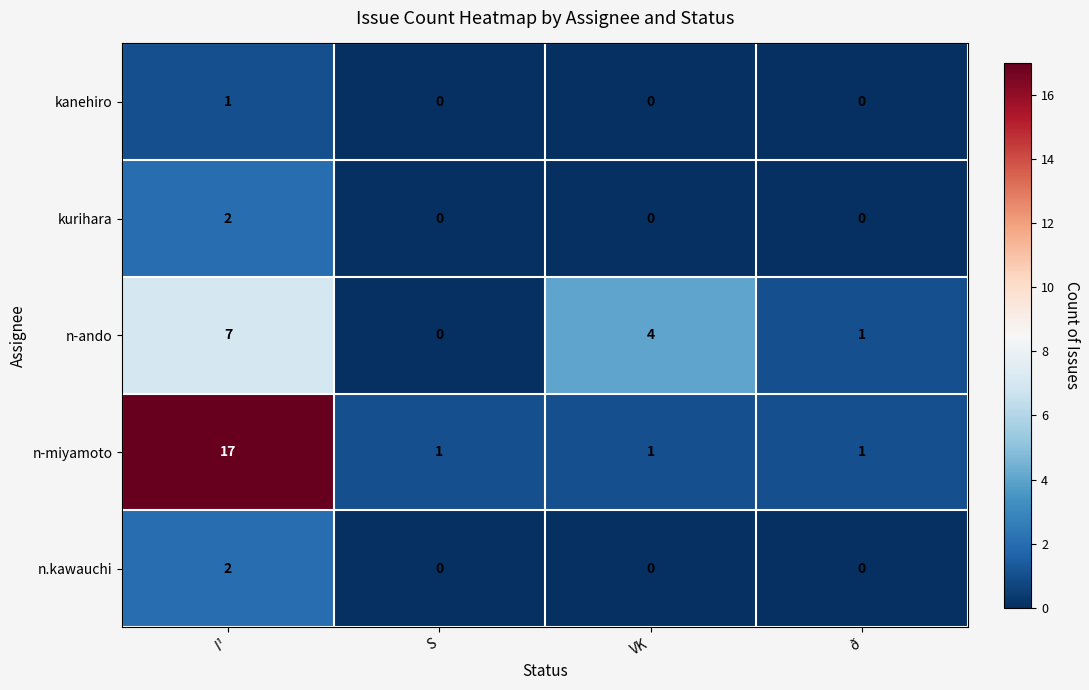

Count the kurihara values in the range 0 to 2.

4